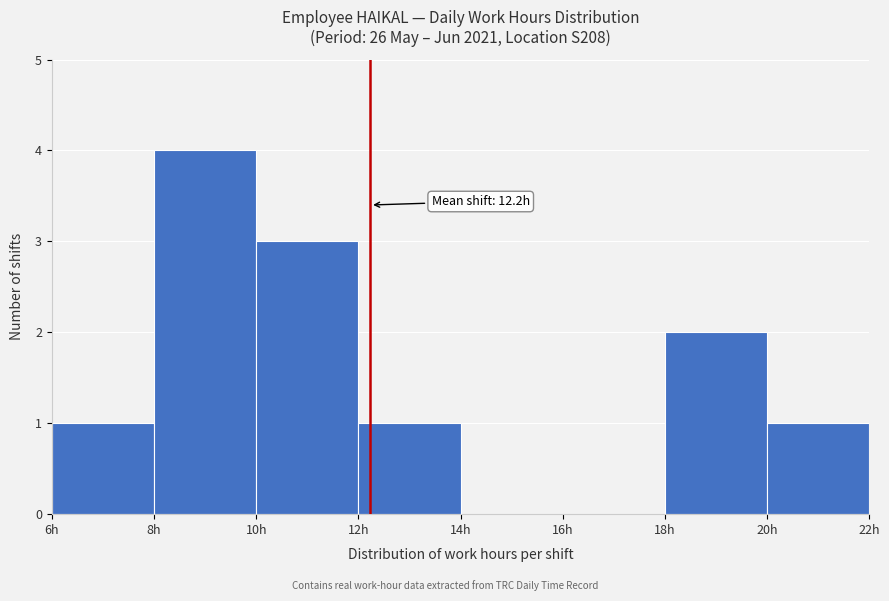

Which range on the x-axis has the tallest bar?

8 to 10